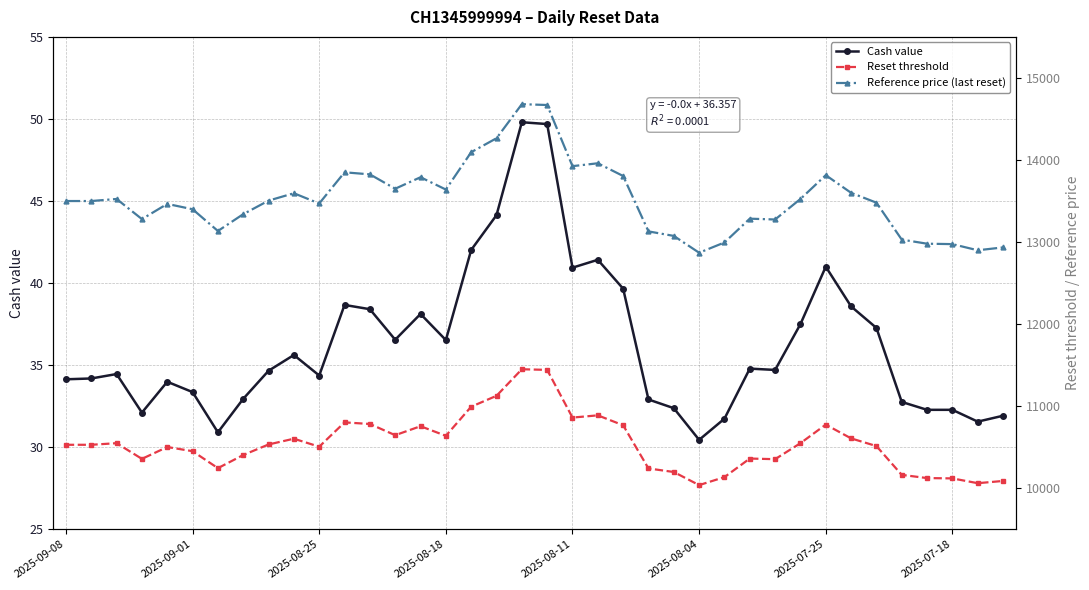

At 37, list the series in order from largest to smallest.

Reference price (last reset), Reset threshold, Cash value